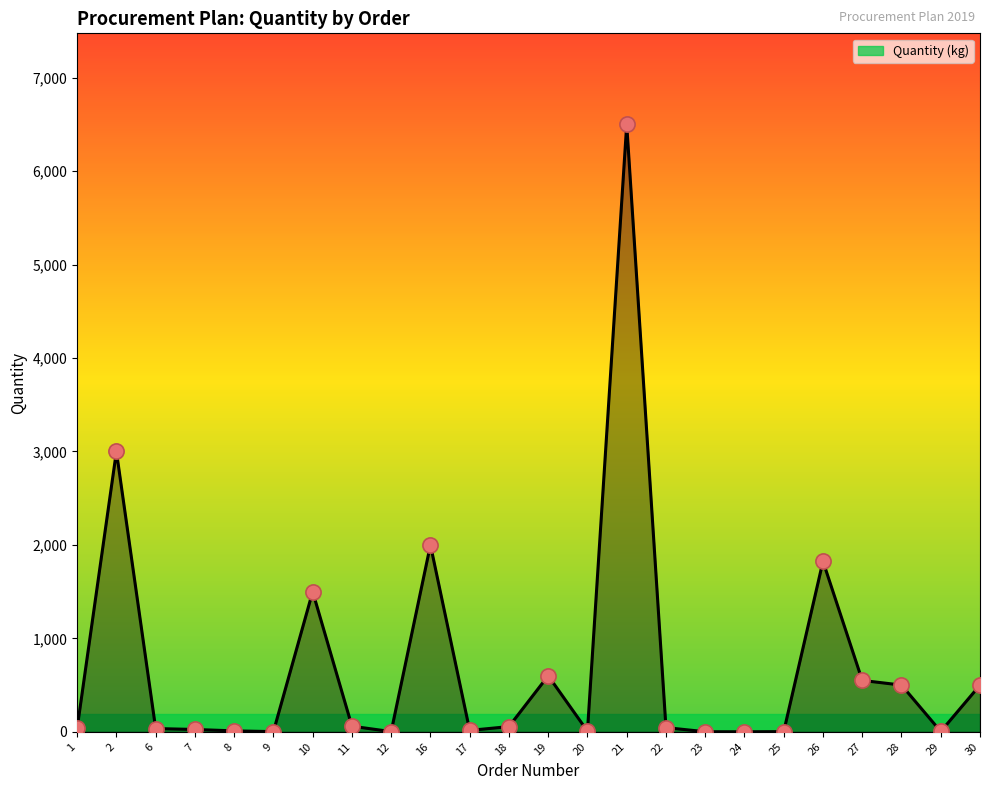

Between 28 and 22, which is larger?

28